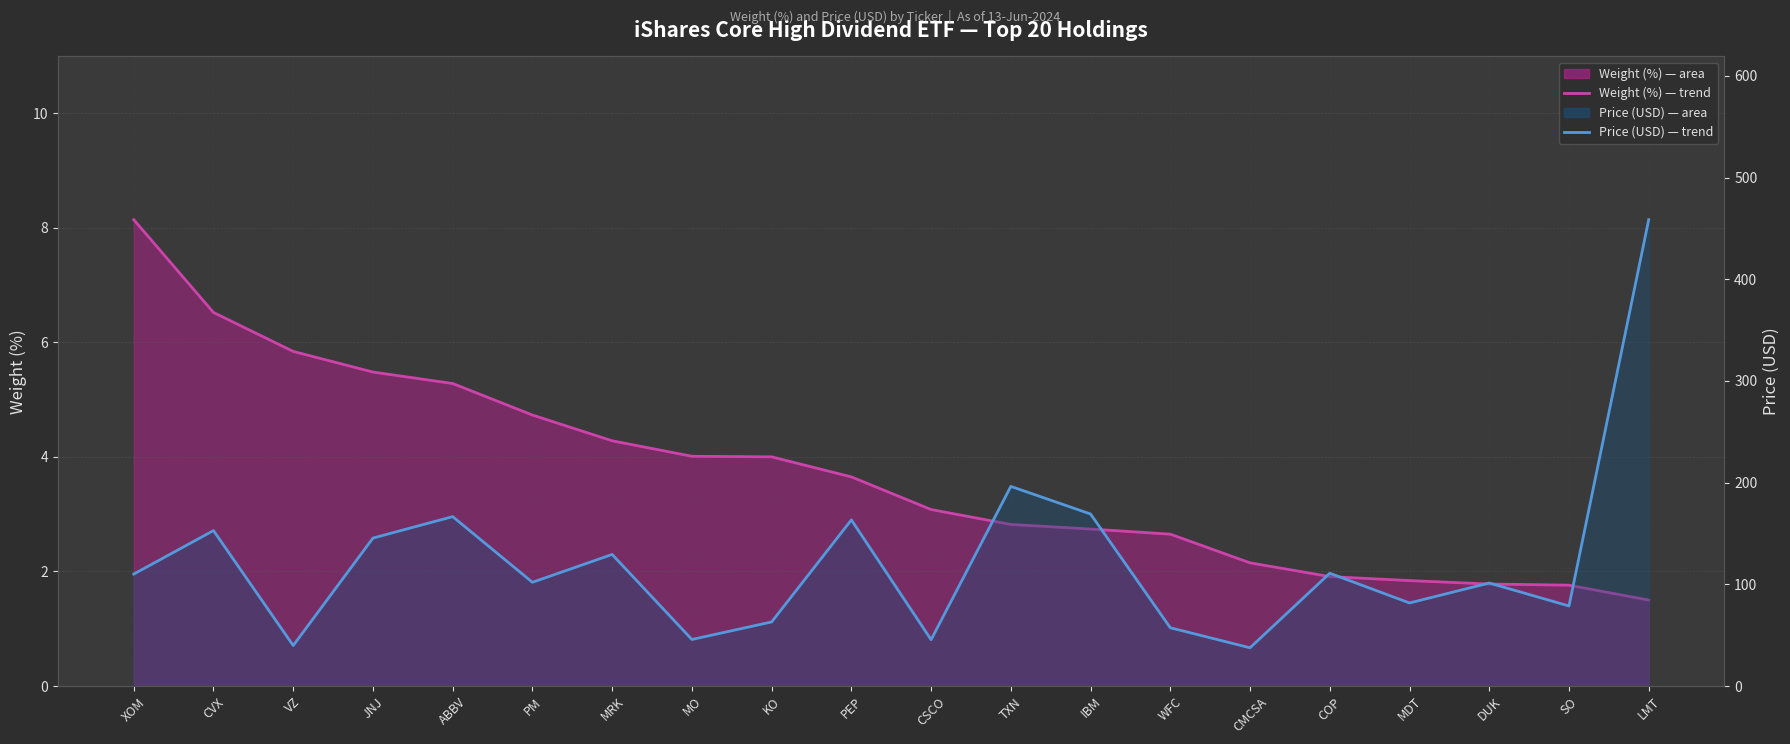

True or false: Price (USD) line has more than 0 points higher than both neighbors.

True